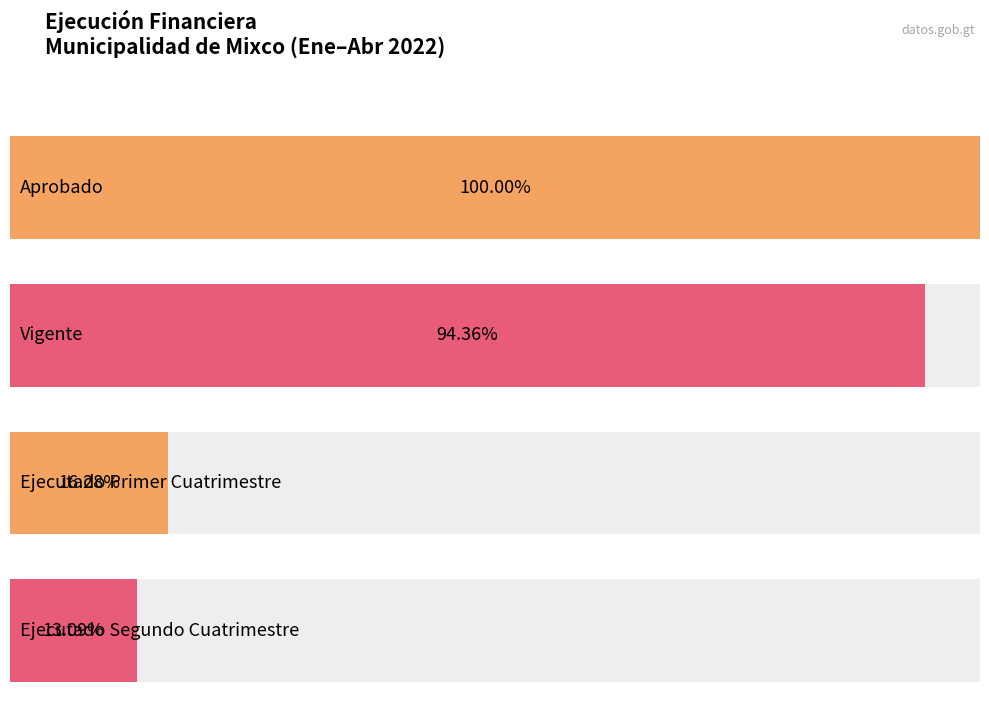

How many bars are there in each group?

4